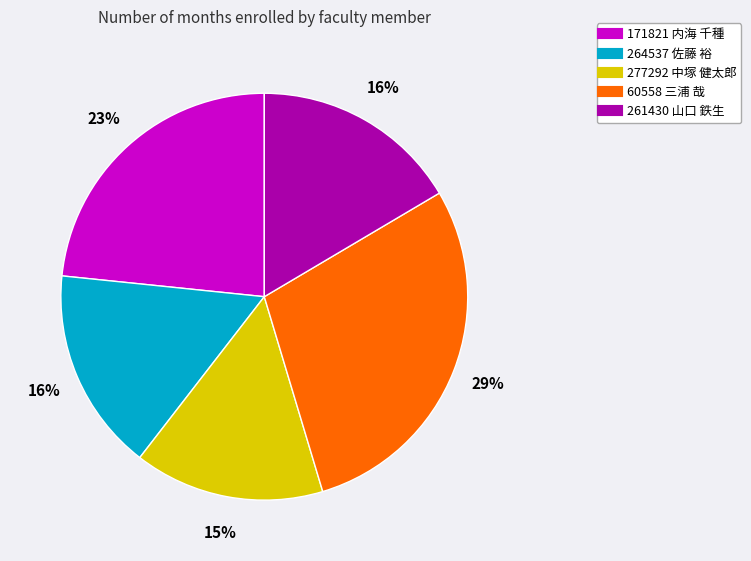

Do 277292 中塚 健太郎 and 60558 三浦 哉 together represent more than half of the pie?

No